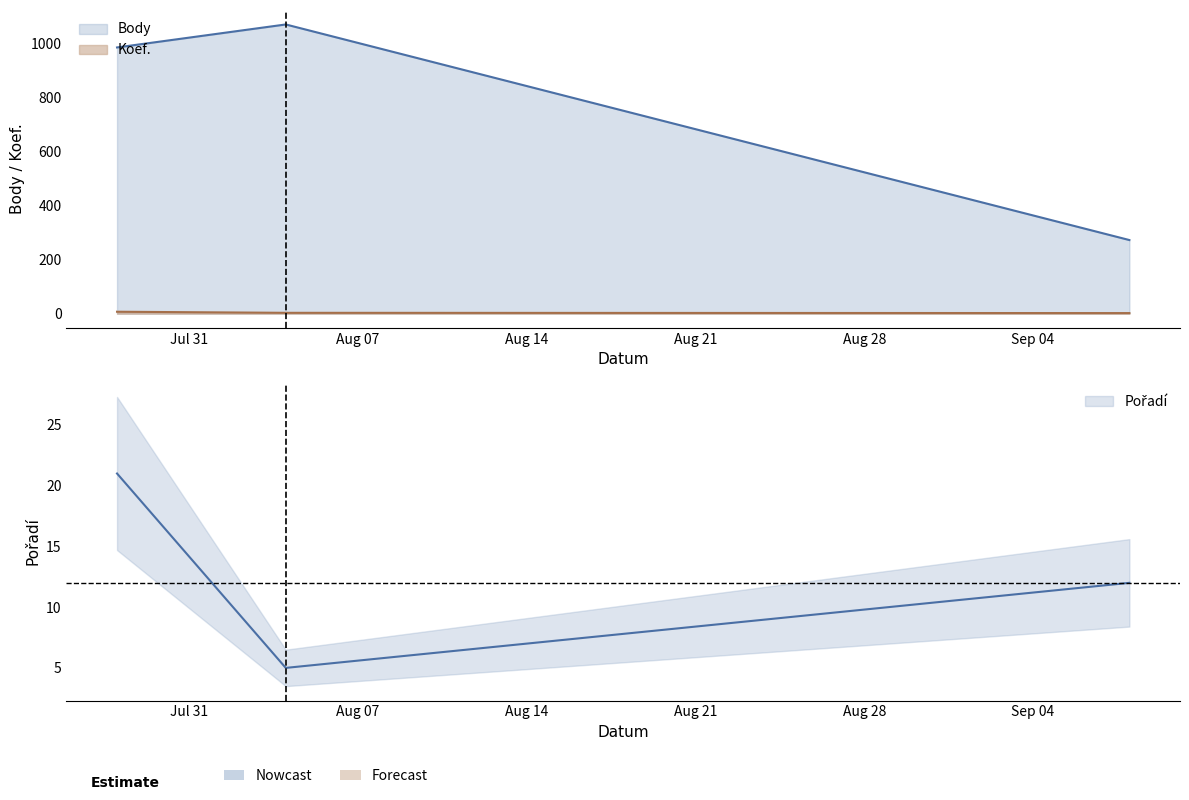

Reading left to right, transcribe all the data shown in this chart.

Koef.: 2018-07-28=7	2018-08-04=3	2018-09-08=2
Pořadí: 2018-07-28=21	2018-08-04=5	2018-09-08=12
Body: 2018-07-28=984	2018-08-04=1069	2018-09-08=272